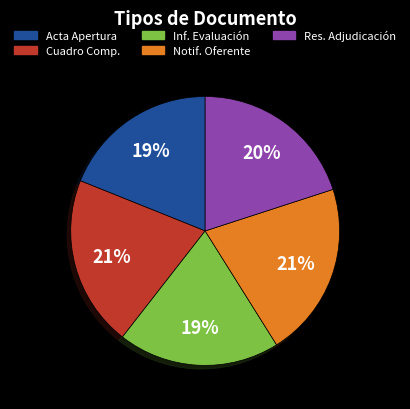

How many segments does this pie chart have?

5